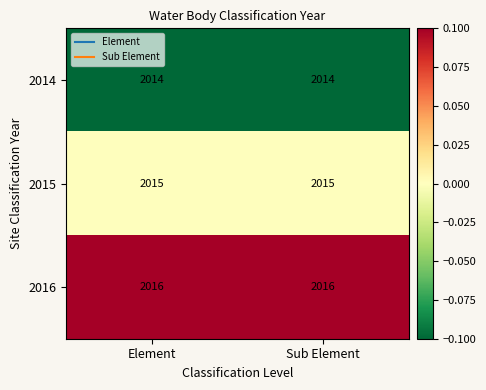

Rank the series by their maximum value, from highest to lowest.

2016, 2015, 2014